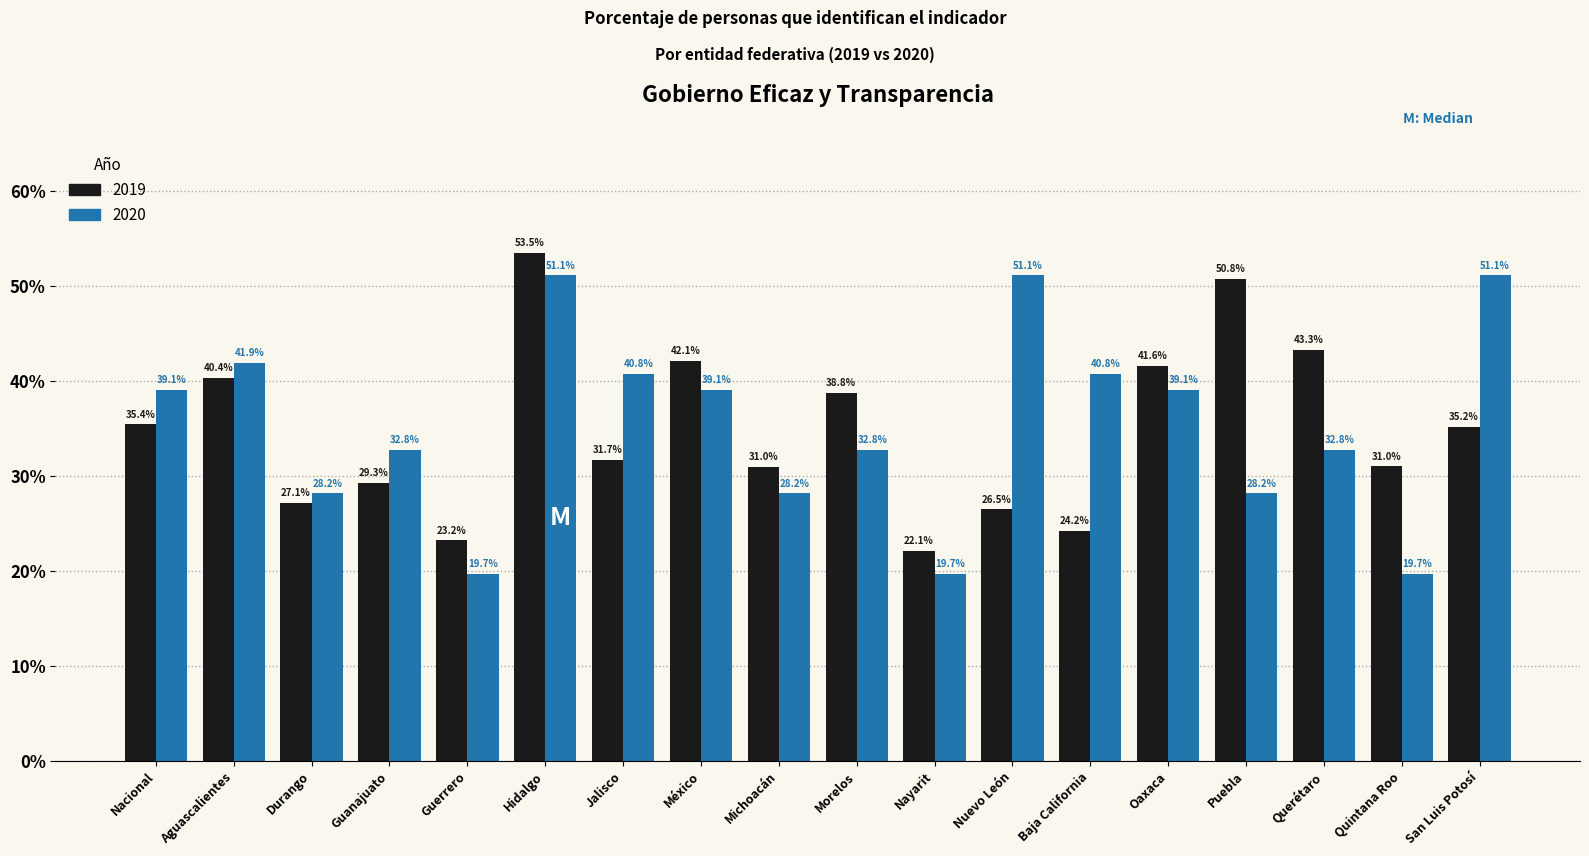

Where does the 2020 series first go above 39?

Nacional